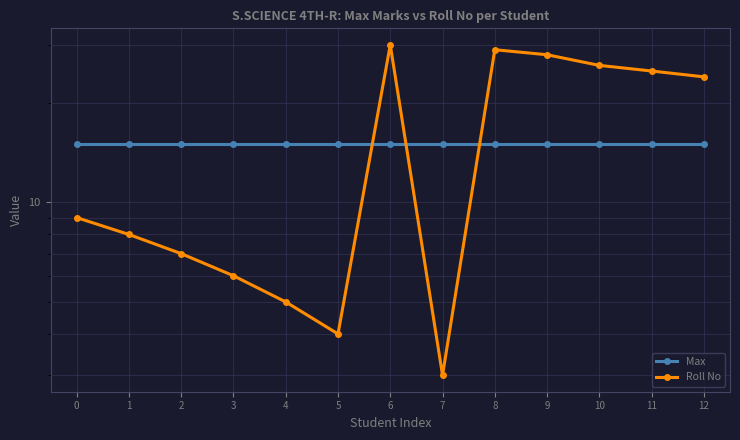

Is it true that Max equals 15 at 2?

True